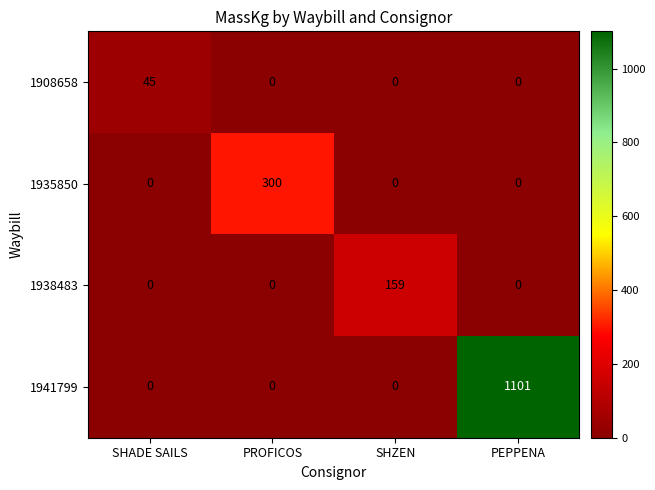

How many 1935850 values are between 0 and 300?

4